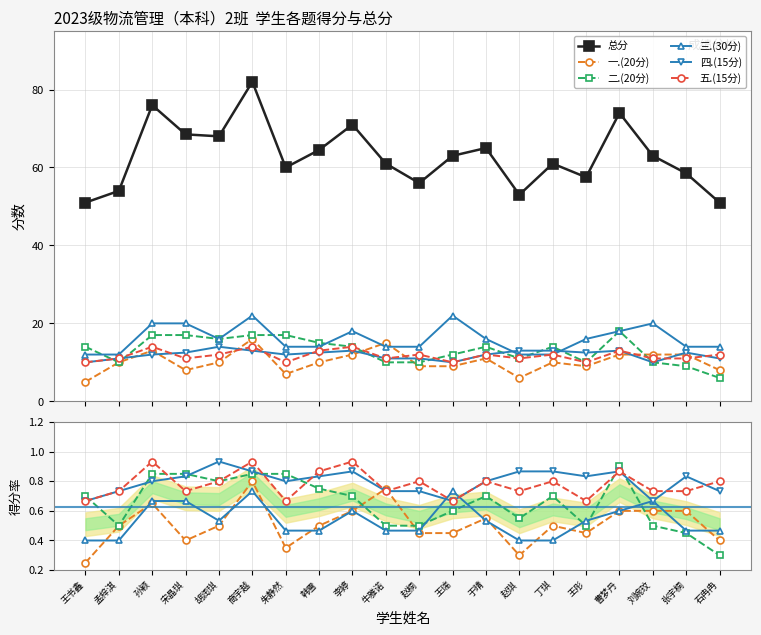

The value of 一.(20分) at 商宇越 is 1.1. True or false?

False